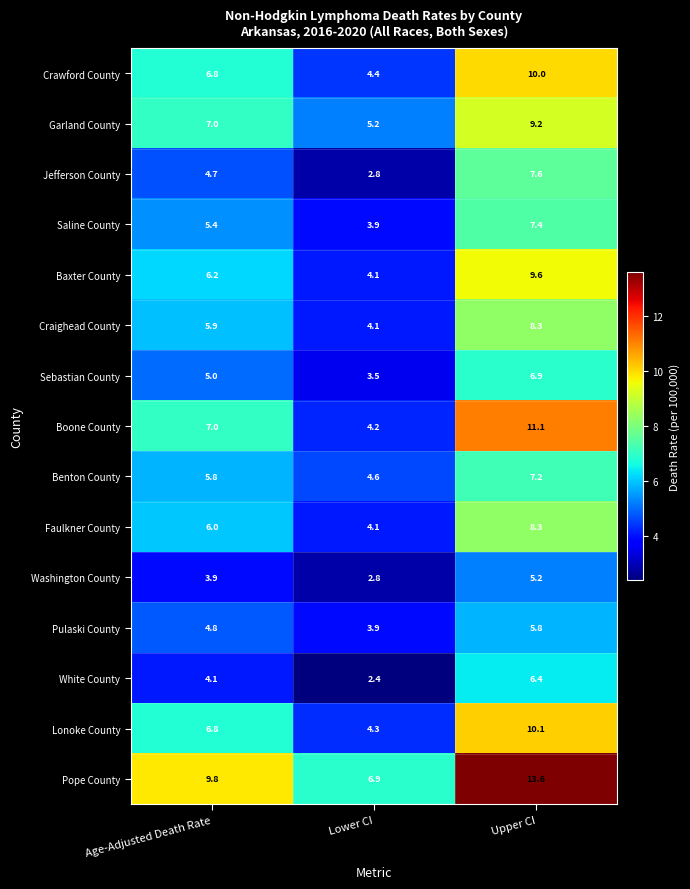

At which category does the chart reach its minimum across all series?

Lower CI